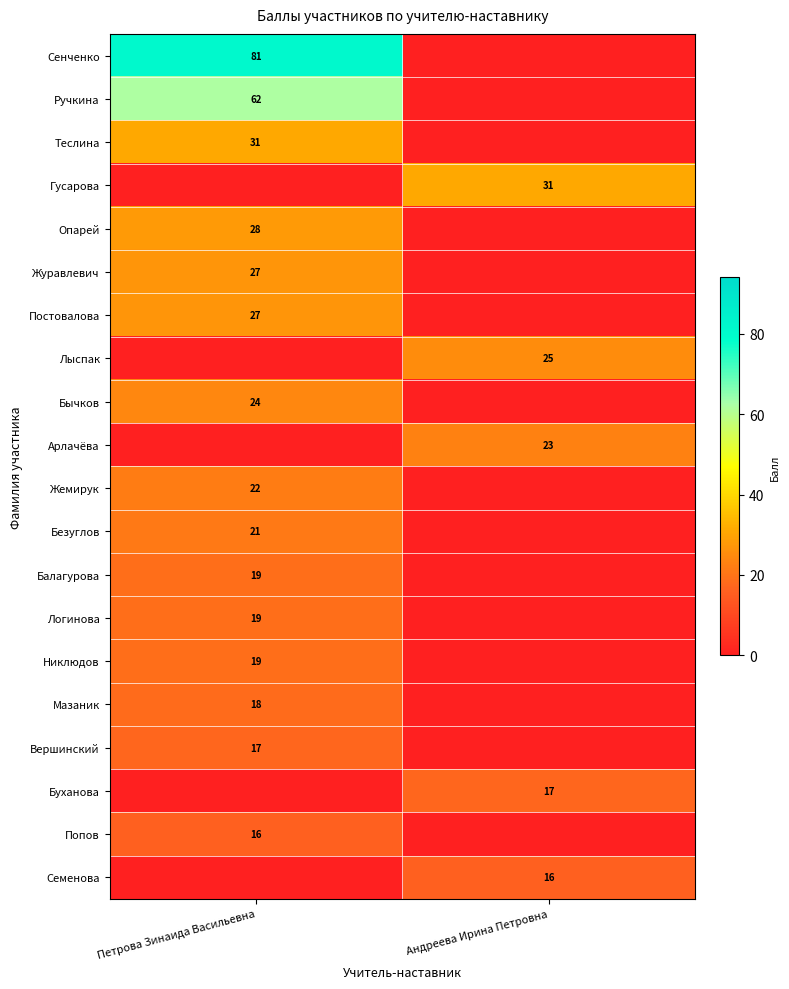

The value of Мазаник at Петрова Зинаида Васильевна is 18. True or false?

True